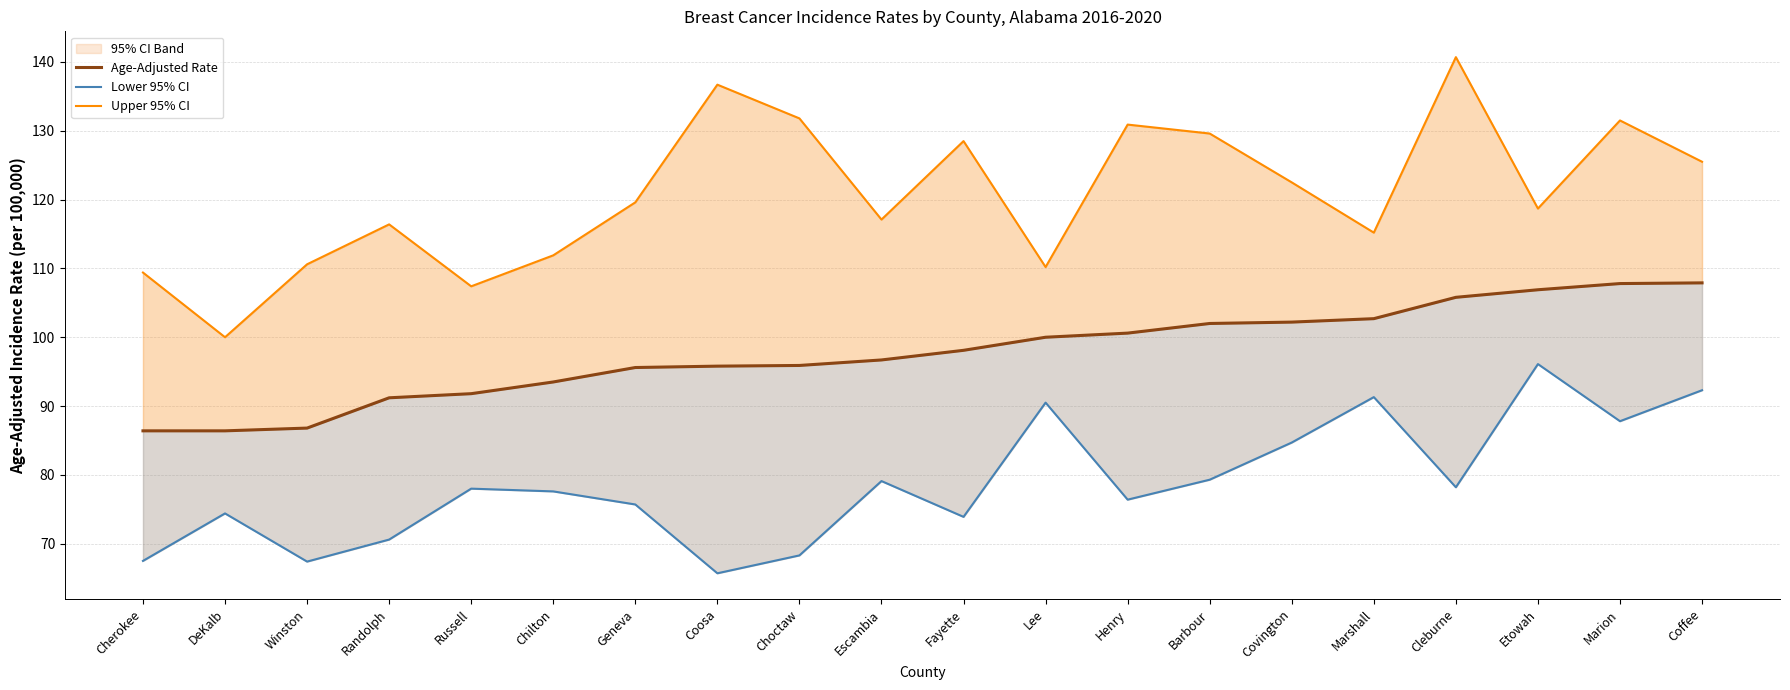

Reading left to right, list all the values displayed in this chart.

Age-Adjusted Rate: Cherokee=86.4	DeKalb=86.4	Winston=86.8	Randolph=91.2	Russell=91.8	Chilton=93.5	Geneva=95.6	Coosa=95.8	Choctaw=95.9	Escambia=96.7	Fayette=98.1	Lee=100.0	Henry=100.6	Barbour=102.0	Covington=102.2	Marshall=102.7	Cleburne=105.8	Etowah=106.9	Marion=107.8	Coffee=107.9
Lower 95% CI: Cherokee=67.5	DeKalb=74.4	Winston=67.4	Randolph=70.6	Russell=78.0	Chilton=77.6	Geneva=75.7	Coosa=65.7	Choctaw=68.3	Escambia=79.1	Fayette=73.9	Lee=90.5	Henry=76.4	Barbour=79.3	Covington=84.7	Marshall=91.3	Cleburne=78.2	Etowah=96.1	Marion=87.8	Coffee=92.3
Upper 95% CI: Cherokee=109.4	DeKalb=100.0	Winston=110.6	Randolph=116.4	Russell=107.4	Chilton=111.9	Geneva=119.6	Coosa=136.7	Choctaw=131.8	Escambia=117.1	Fayette=128.5	Lee=110.2	Henry=130.9	Barbour=129.6	Covington=122.5	Marshall=115.2	Cleburne=140.7	Etowah=118.7	Marion=131.5	Coffee=125.5